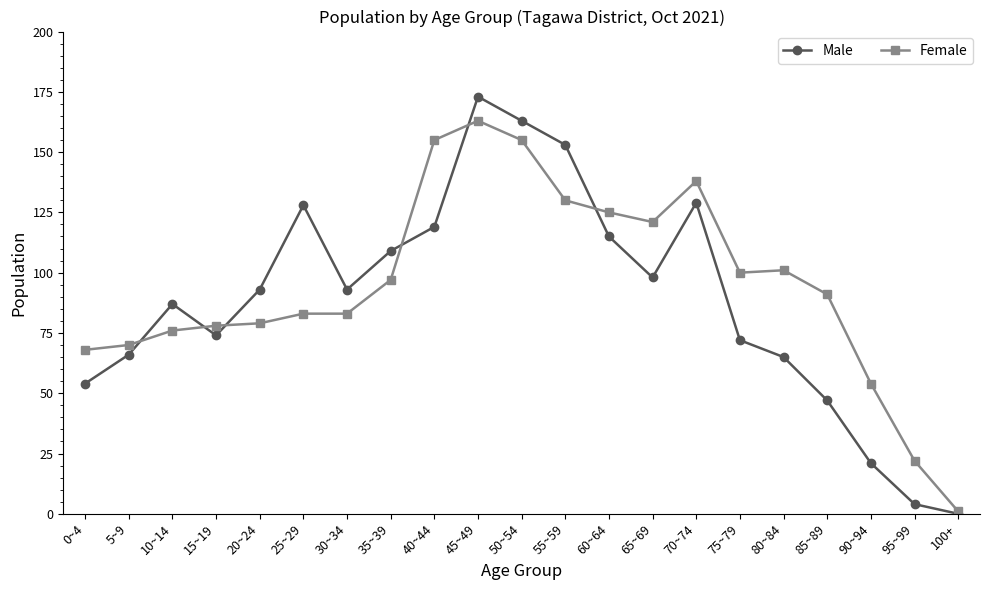

What is the total value across all series at 50~54?

318